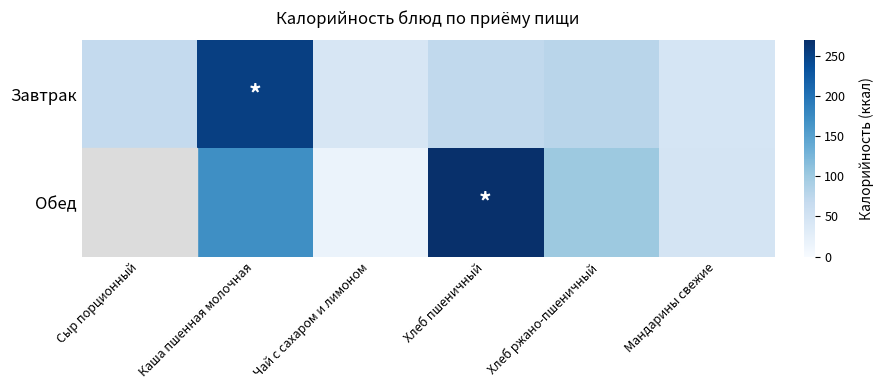

What is the total value across all series at Хлеб ржано-пшеничный?

179.8